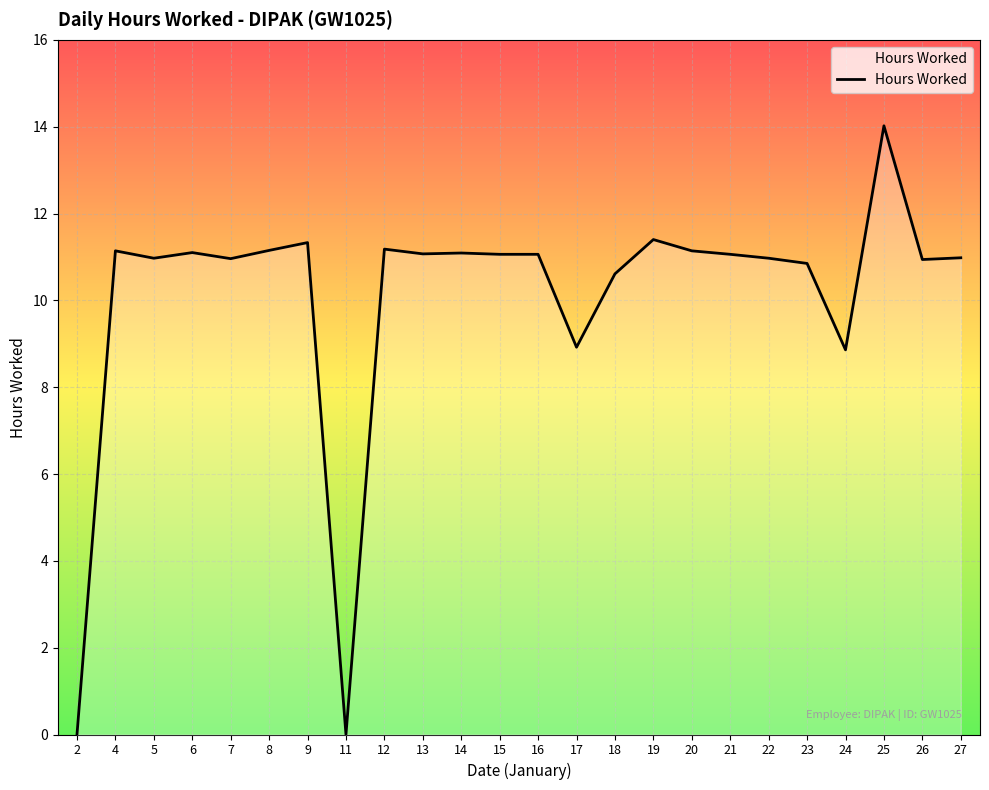

Where does the data first go above 11?

4